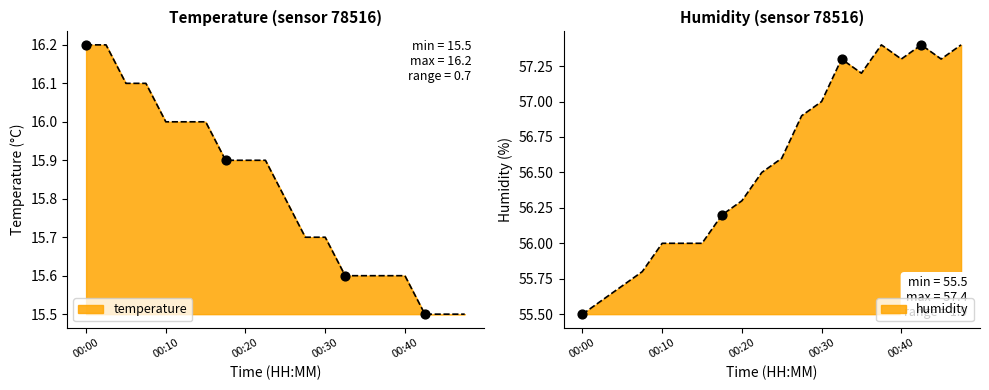

Which series has the widest spread of Y values?

humidity